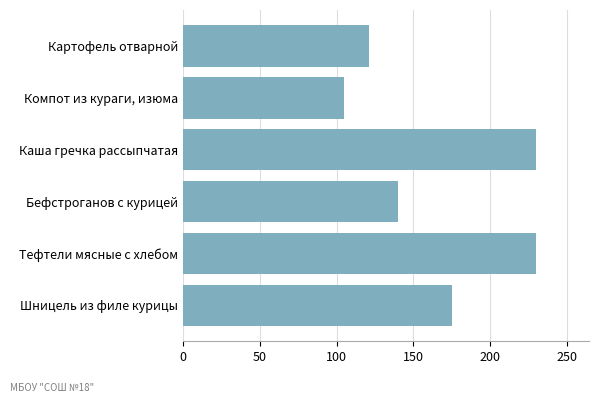

True or false: the data shows 121 at Картофель отварной.

True